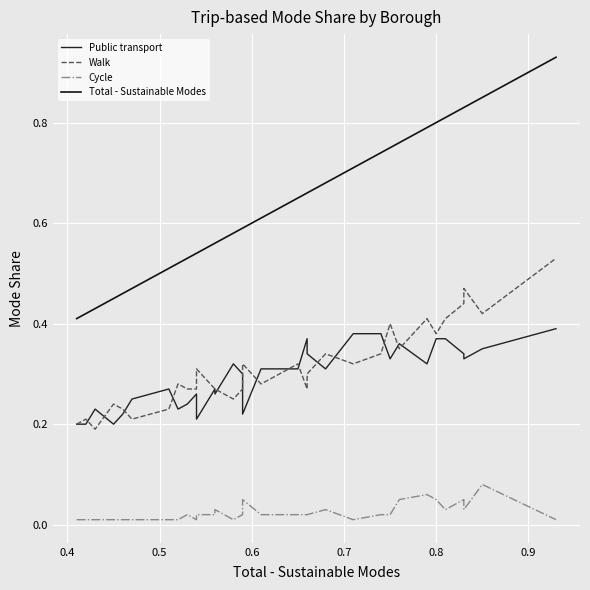

Between which two adjacent categories do Public transport and Walk first intersect?

0.4 and 0.5